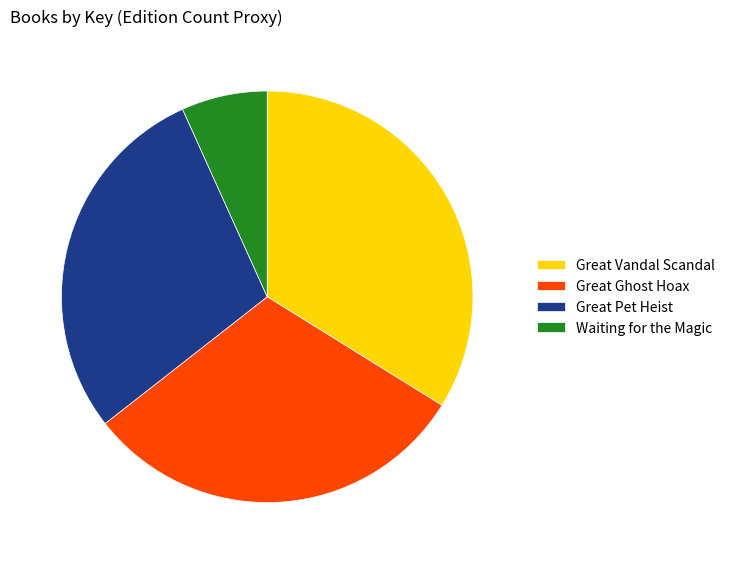

True or false: Great Ghost Hoax accounts for 31% of the total.

True